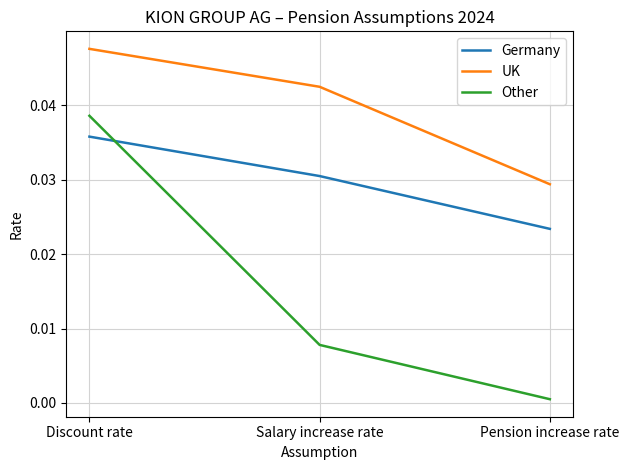

The value of Other at Pension increase rate is 0.0. True or false?

True